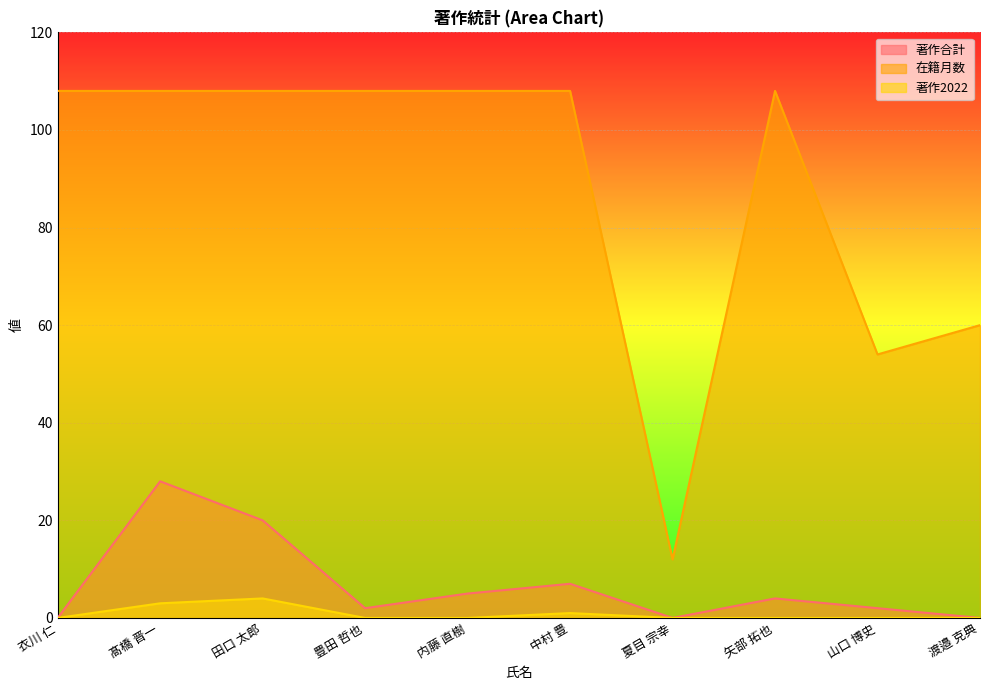

List the series in order of their peak value, highest first.

在籍月数, 著作合計, 著作2022